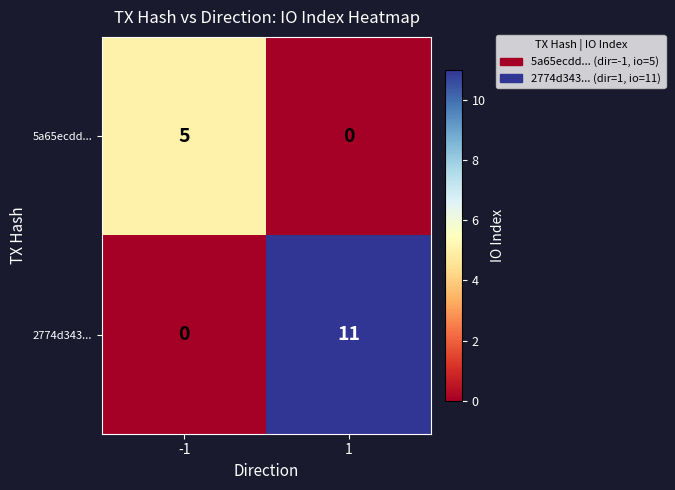

Reading left to right, what are all the values shown in this chart?

5a65ecdd...: 5	0
2774d343...: 0	11